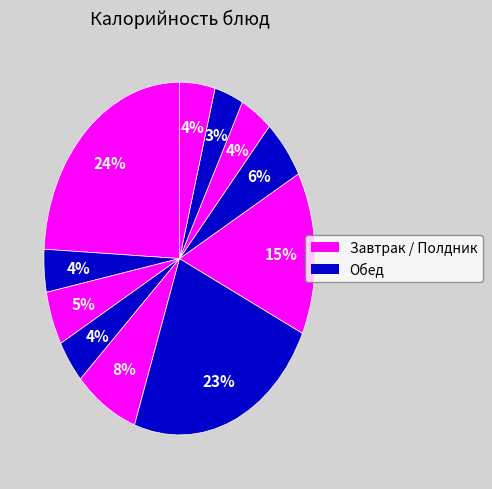

How many segments does this pie chart have?

11